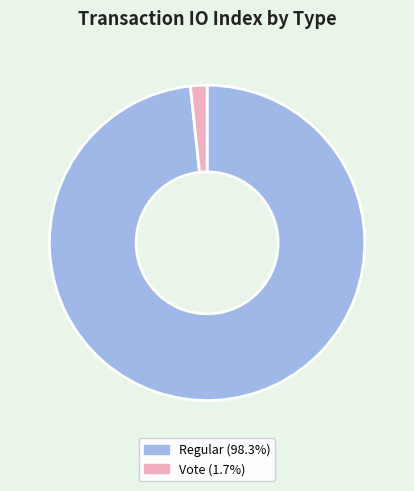

Is there any slice that represents more than half of the pie?

Yes